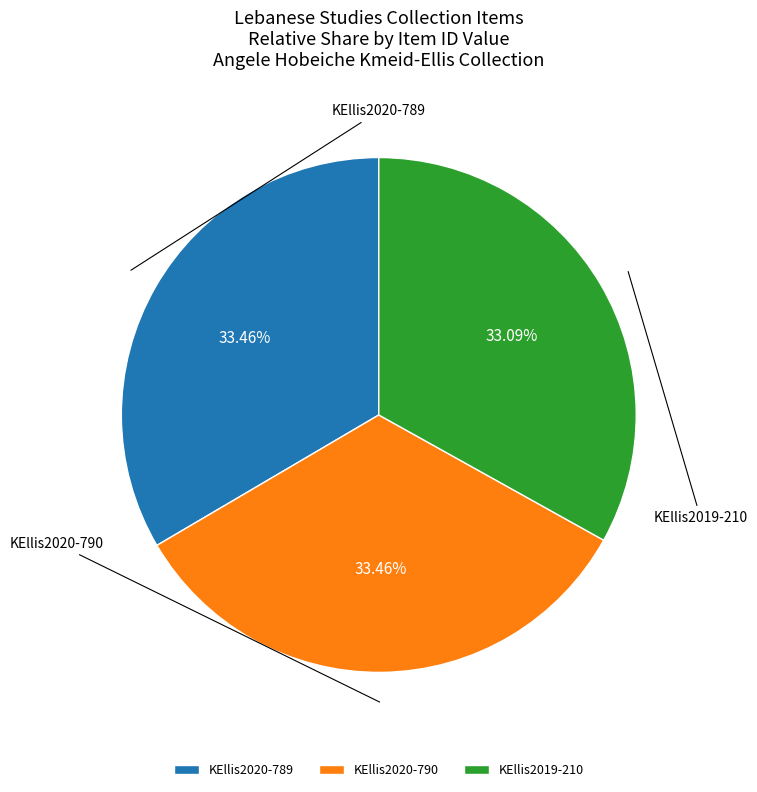

Do KEllis2020-790 and KEllis2020-789 together represent more than half of the pie?

Yes